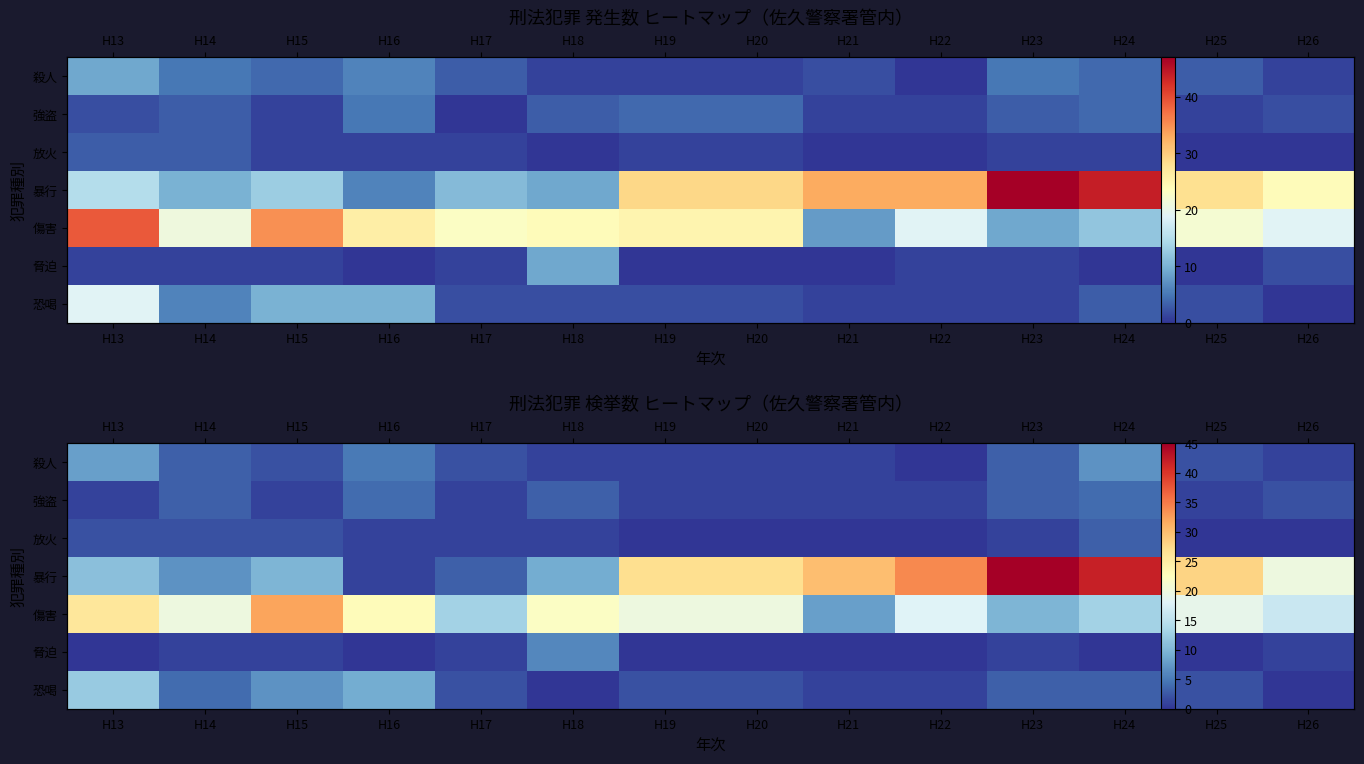

What is the difference between the highest and lowest values at H19?

27